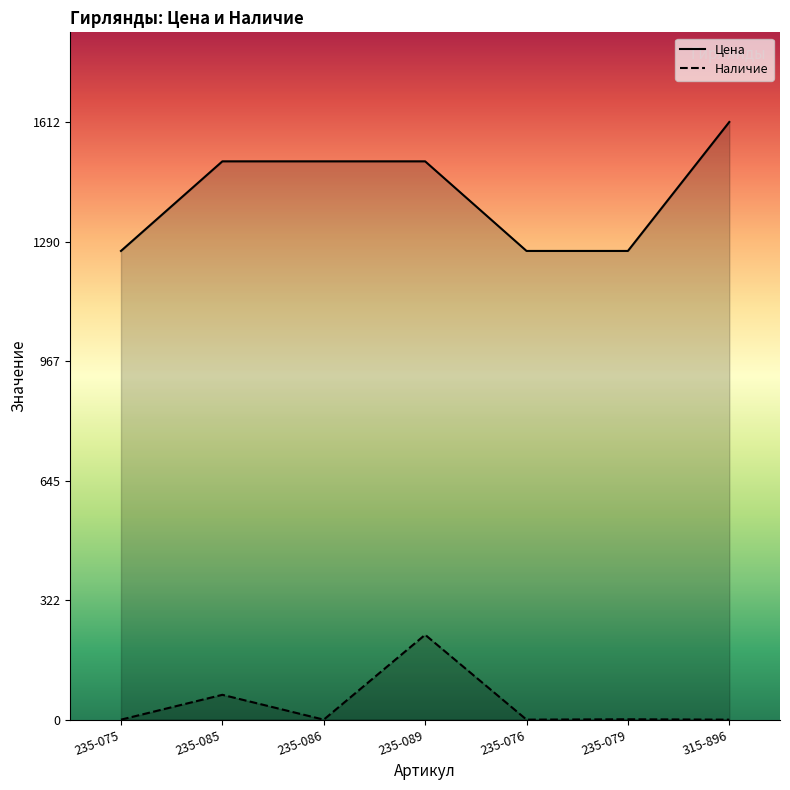

True or false: Цена and Наличие cross at least once.

False